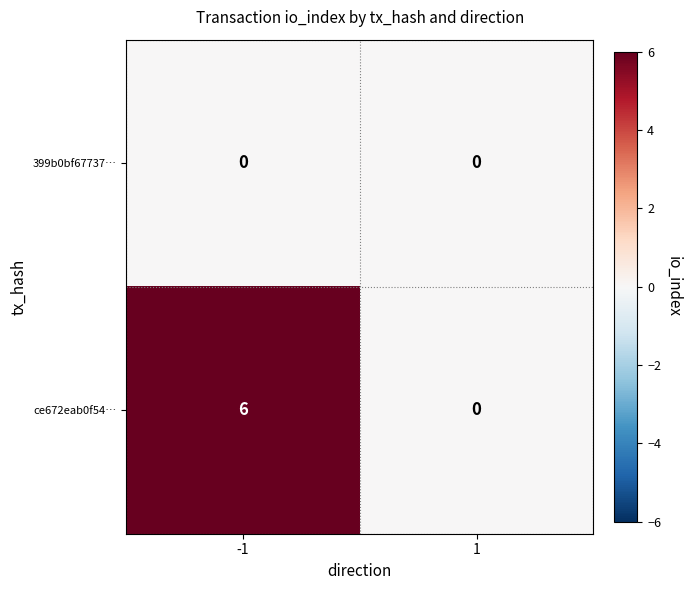

Which series has the widest spread of values?

ce672eab0f54…